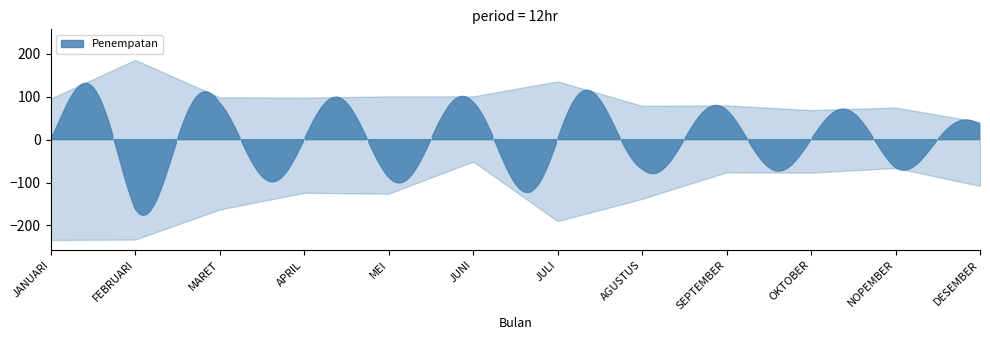

Reading right to left, list all the values displayed in this chart.

LK: DESEMBER=41	NOPEMBER=75	OKTOBER=69	SEPTEMBER=80	AGUSTUS=79	JULI=136	JUNI=101	MEI=101	APRIL=98	MARET=99	FEBRUARI=186	JANUARI=96
PR: DESEMBER=108	NOPEMBER=66	OKTOBER=77	SEPTEMBER=76	AGUSTUS=138	JULI=190	JUNI=51	MEI=126	APRIL=124	MARET=163	FEBRUARI=233	JANUARI=234